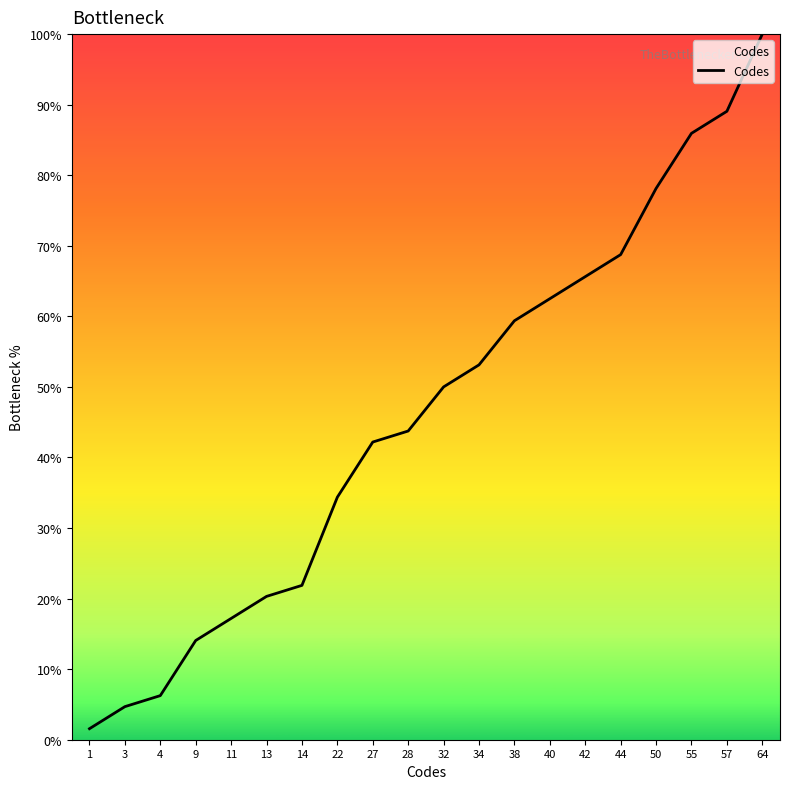

List the labels in order of value, largest first.

64, 57, 55, 50, 44, 42, 40, 38, 34, 32, 28, 27, 22, 14, 13, 11, 9, 4, 3, 1